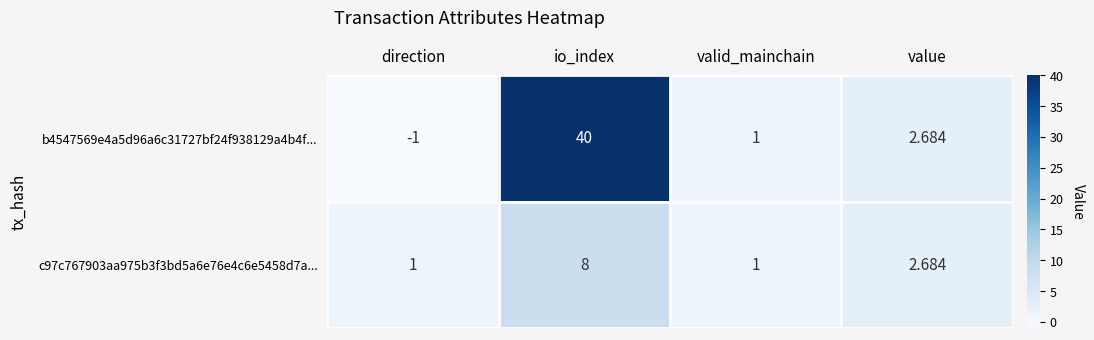

At which category is the sum across all series the highest?

io_index